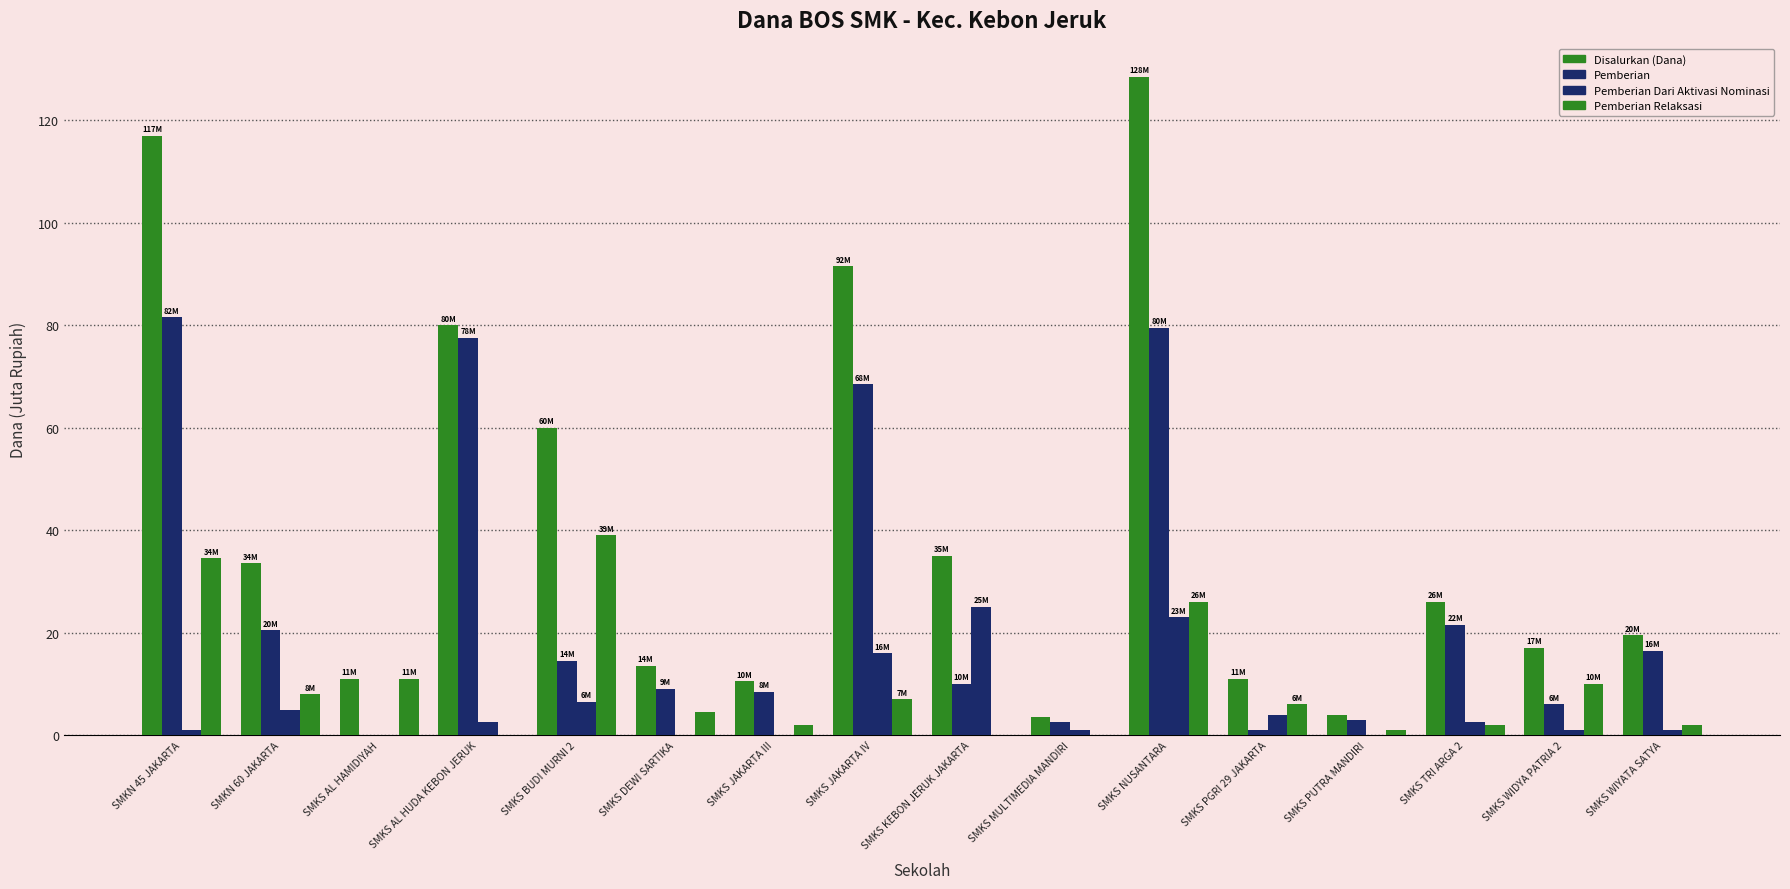

What is the greatest value displayed?

128.5